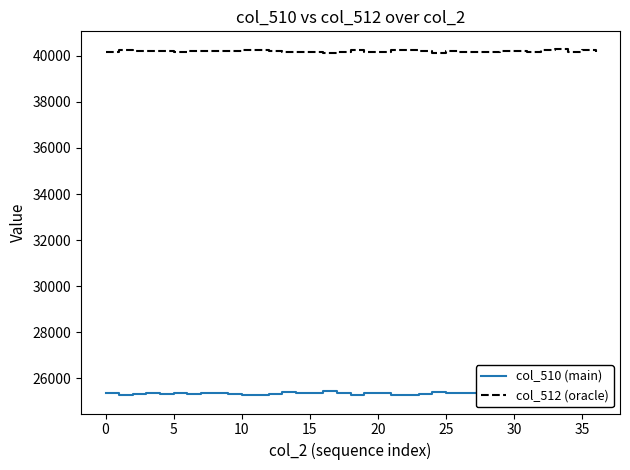

Reading left to right, extract all data points from this chart.

col_510 (main): 25386	25279	25344	25349	25324	25356	25320	25354	25350	25315	25291	25292	25332	25395	25362	25358	25436	25367	25296	25360	25368	25298	25292	25332	25401	25353	25368	25360	25357	25315	25345	25357	25302	25233	25361	25302	25377
col_512 (oracle): 40149	40256	40191	40186	40211	40179	40215	40181	40185	40220	40244	40243	40203	40140	40173	40177	40099	40168	40239	40175	40167	40237	40243	40203	40134	40182	40167	40175	40178	40220	40190	40178	40233	40302	40174	40233	40158